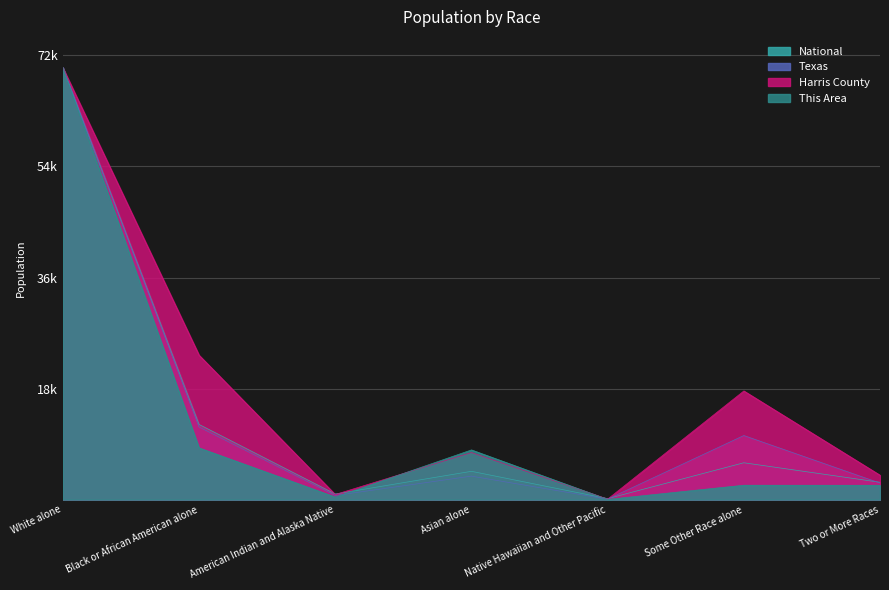

What is the maximum value for Harris County?

70000.0